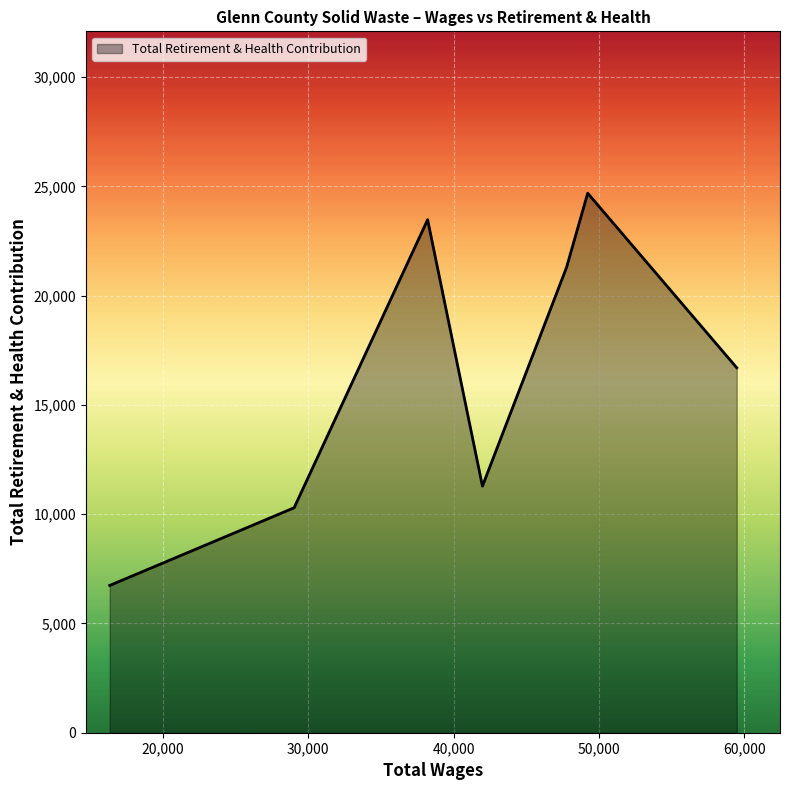

True or false: there are more than 0 points higher than both neighbors.

True